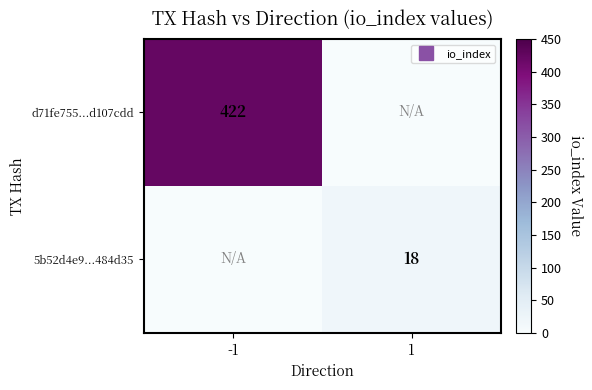

What is the sum of the d71fe755...d107cdd values at 1 and -1?

422